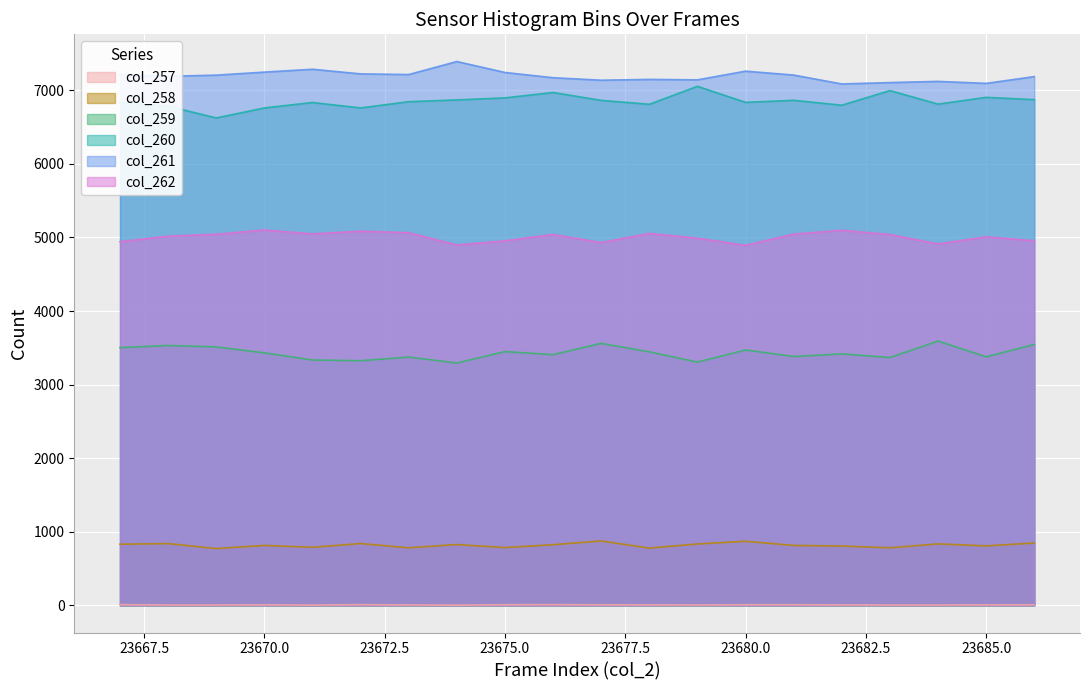

Reading left to right, what are all the values shown in this chart?

col_257: 9	4	4	6	3	9	5	2	8	9	7	6	4	8	8	5	4	4	6	7
col_258: 831	839	772	814	789	840	782	826	785	824	875	778	834	871	814	806	782	835	808	847
col_259: 3503	3532	3513	3432	3335	3325	3375	3294	3449	3408	3561	3446	3307	3471	3383	3418	3369	3592	3378	3546
col_260: 6835	6785	6625	6761	6835	6761	6846	6870	6898	6971	6864	6811	7055	6837	6865	6798	6997	6813	6905	6874
col_261: 7211	7191	7207	7248	7287	7224	7215	7392	7243	7172	7138	7149	7143	7261	7208	7087	7106	7122	7095	7187
col_262: 4943	5018	5044	5102	5049	5086	5065	4899	4955	5041	4931	5055	4990	4894	5046	5098	5040	4913	5009	4956